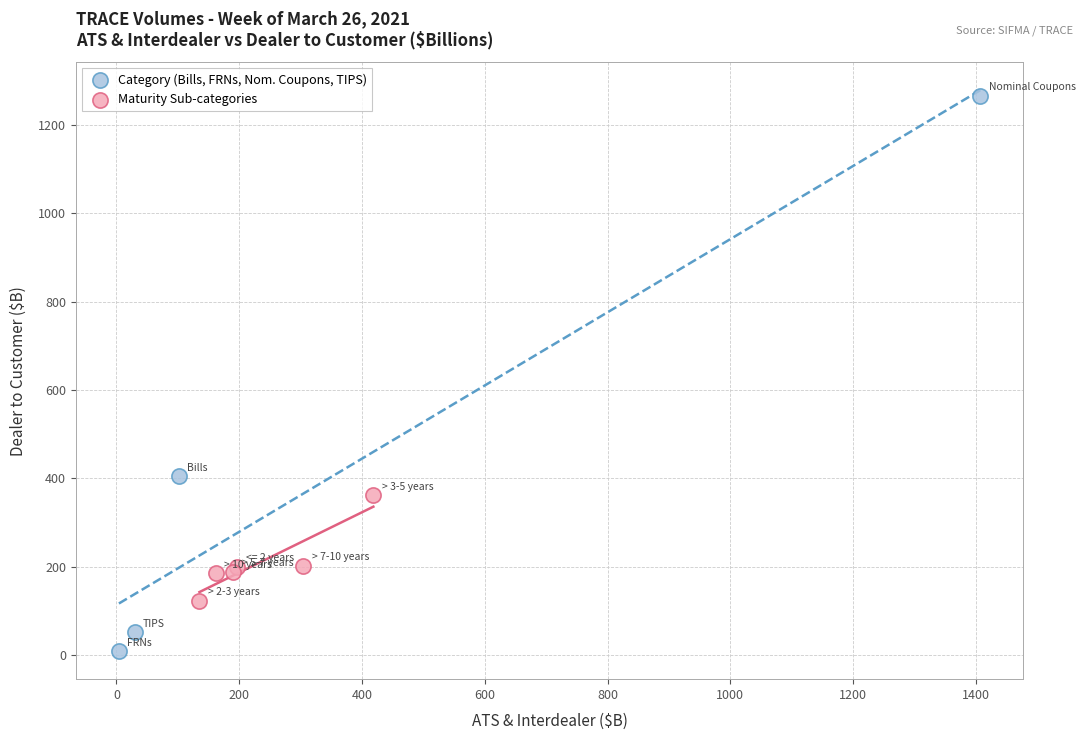

Which series contains the lowest Y value?

Category (Bills, FRNs, Nom. Coupons, TIPS)